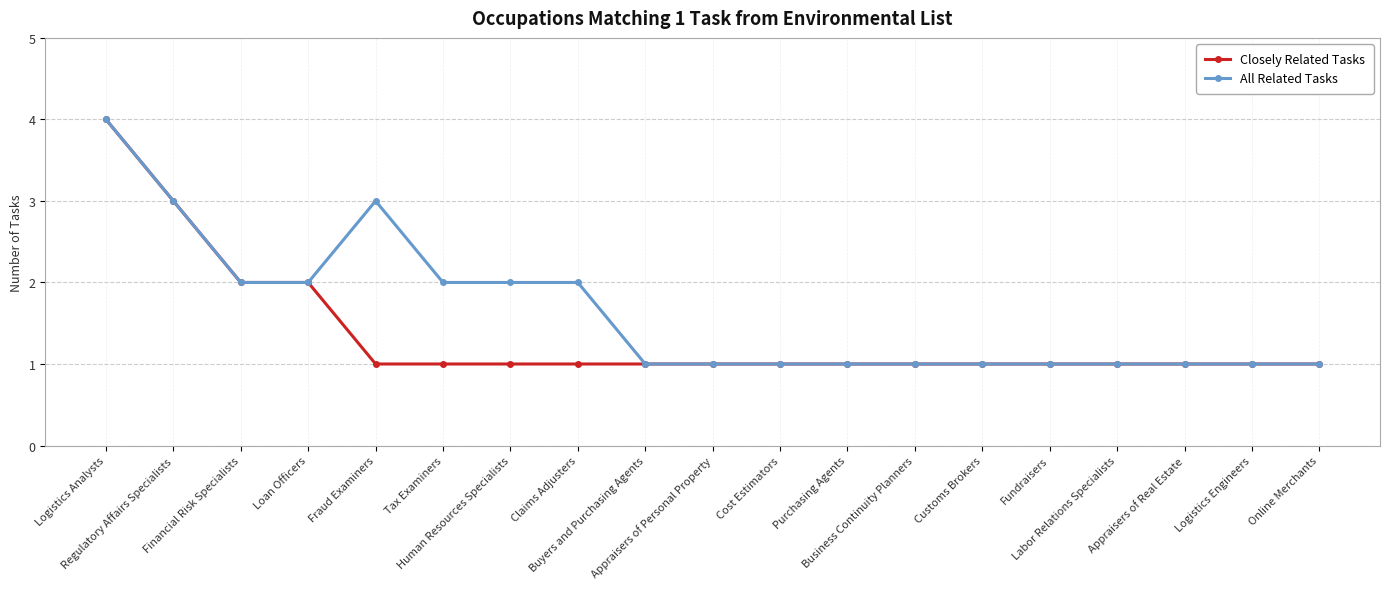

How many data points does each series have?

19